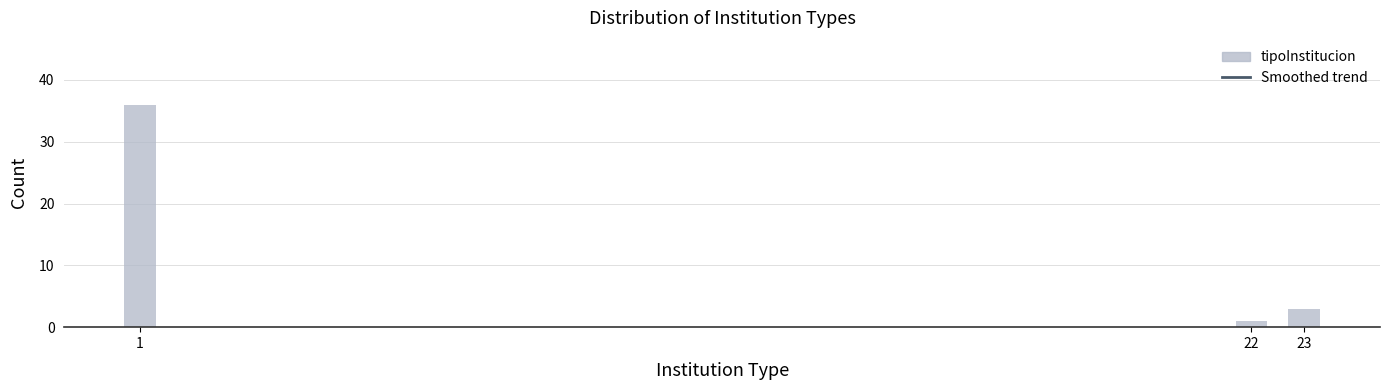

Reading left to right, what are all the values shown in this chart?

1=36	22=1	23=3